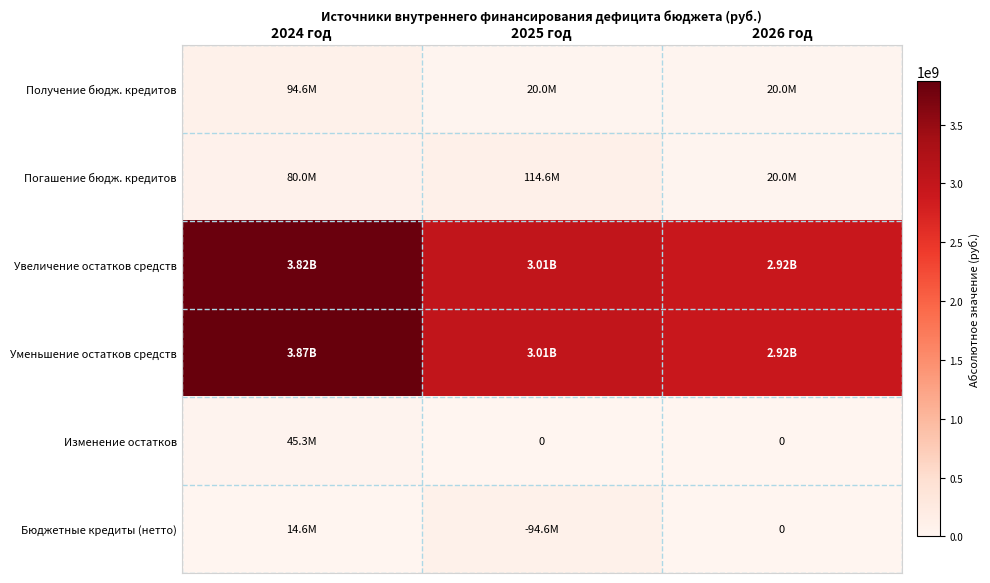

Which series has the largest total across all categories?

Уменьшение остатков средств